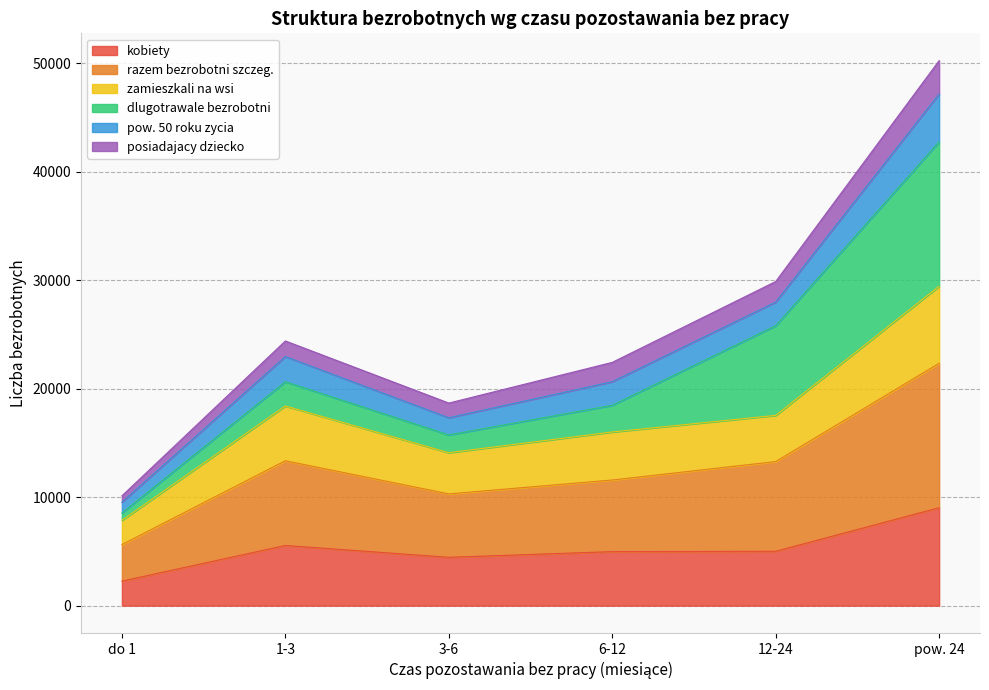

At which label does kobiety reach its minimum?

do 1